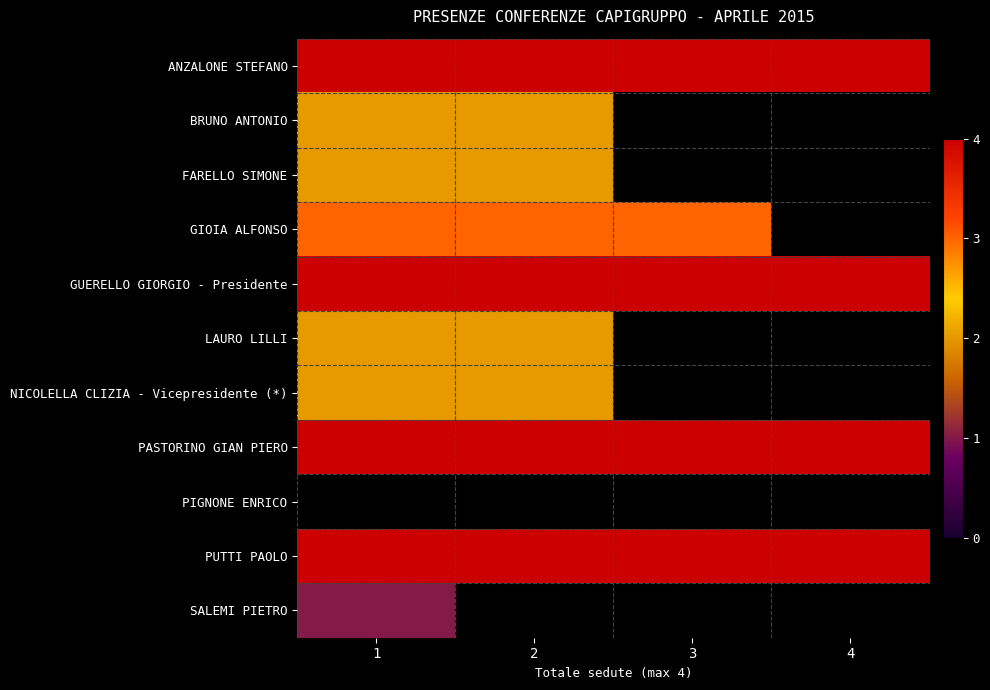

True or false: BRUNO ANTONIO has a value of 2.0 at 1.

True